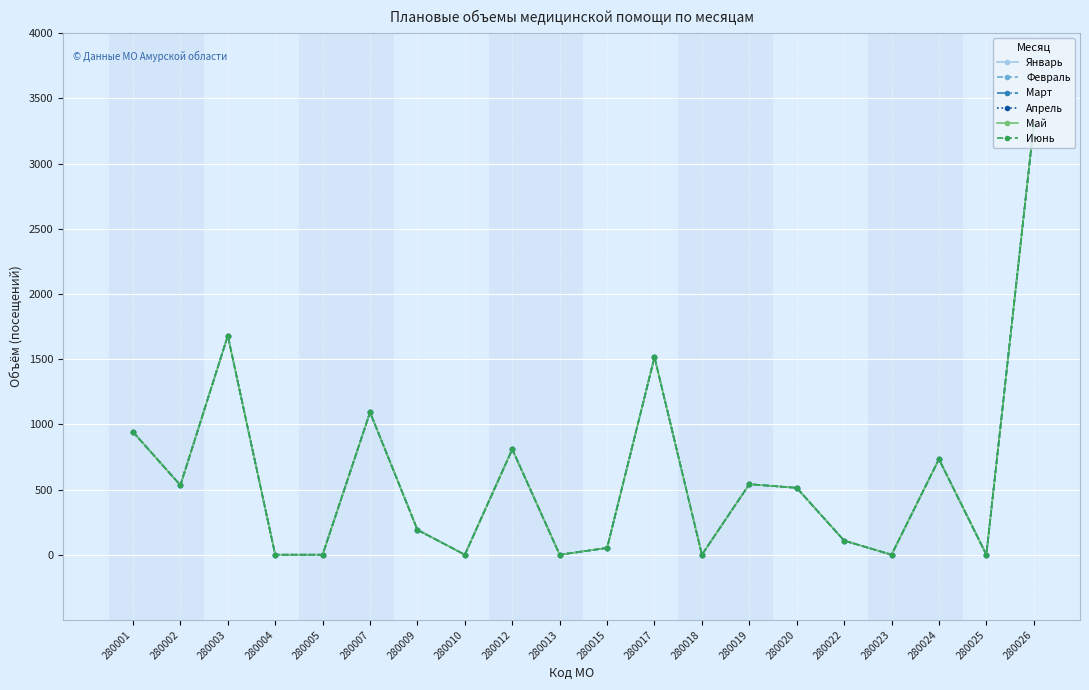

Is this an area chart (filled region under the line)?

No